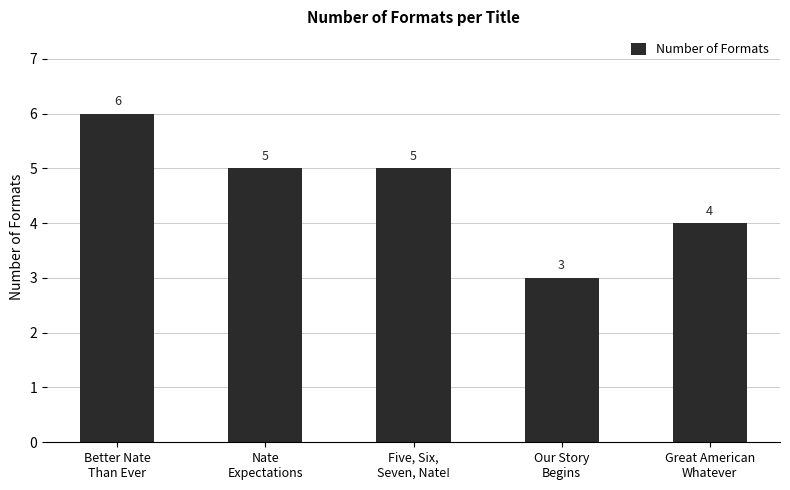

What is the change in value from Better Nate
Than Ever to Great American
Whatever?

-2